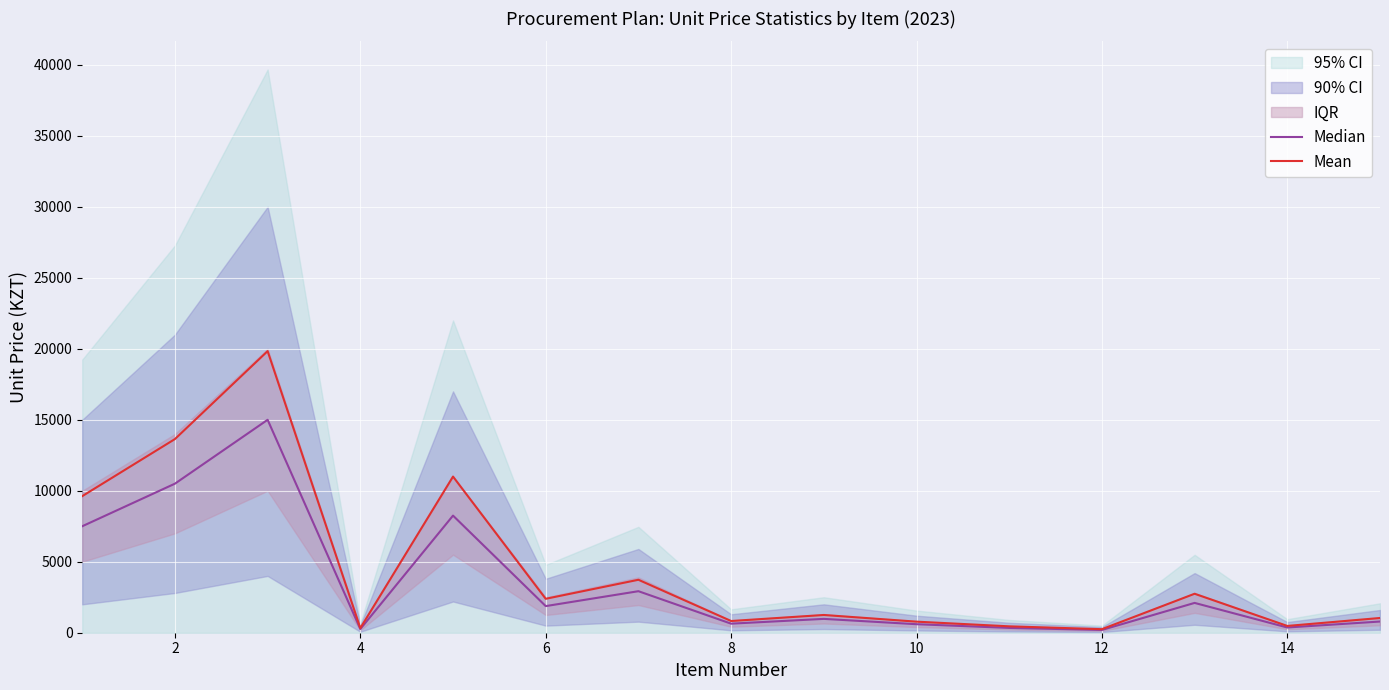

What is the value of the Mean point at the 2nd from the left?

13642